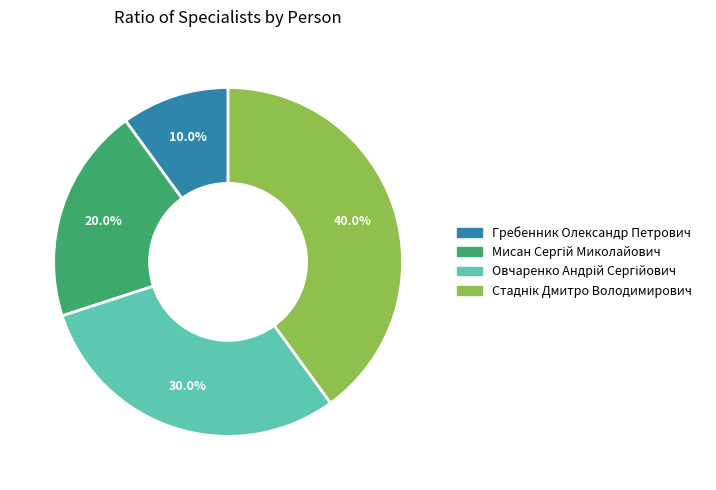

What is the smallest slice in the pie chart?

Гребенник Олександр Петрович